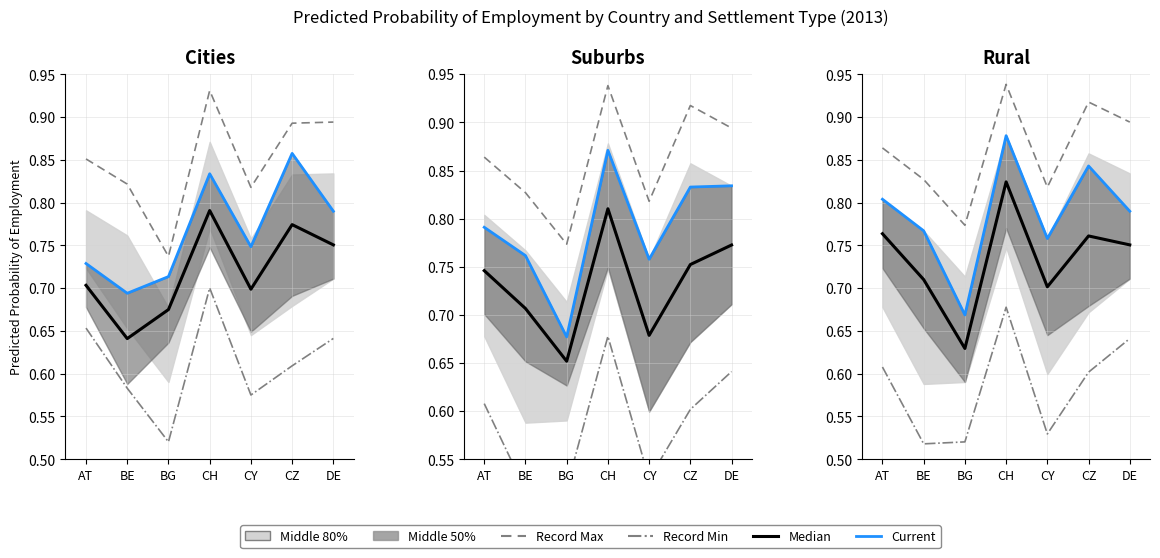

At which category is the sum across all series the highest?

CH